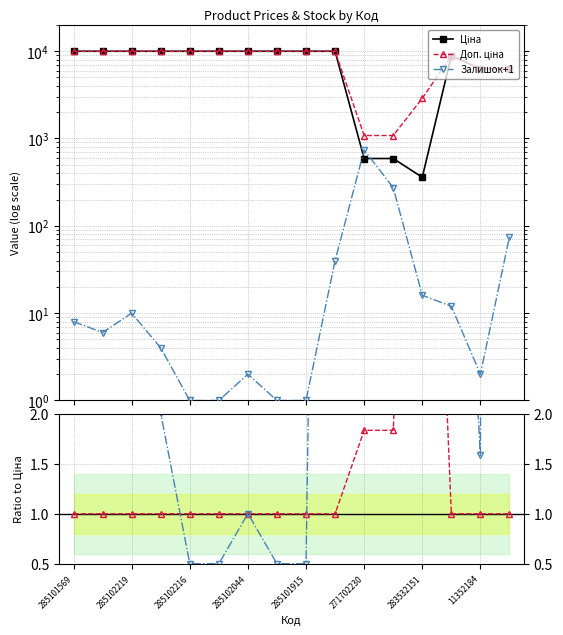

What is the sum of all Залишок+1 values?

1190.0